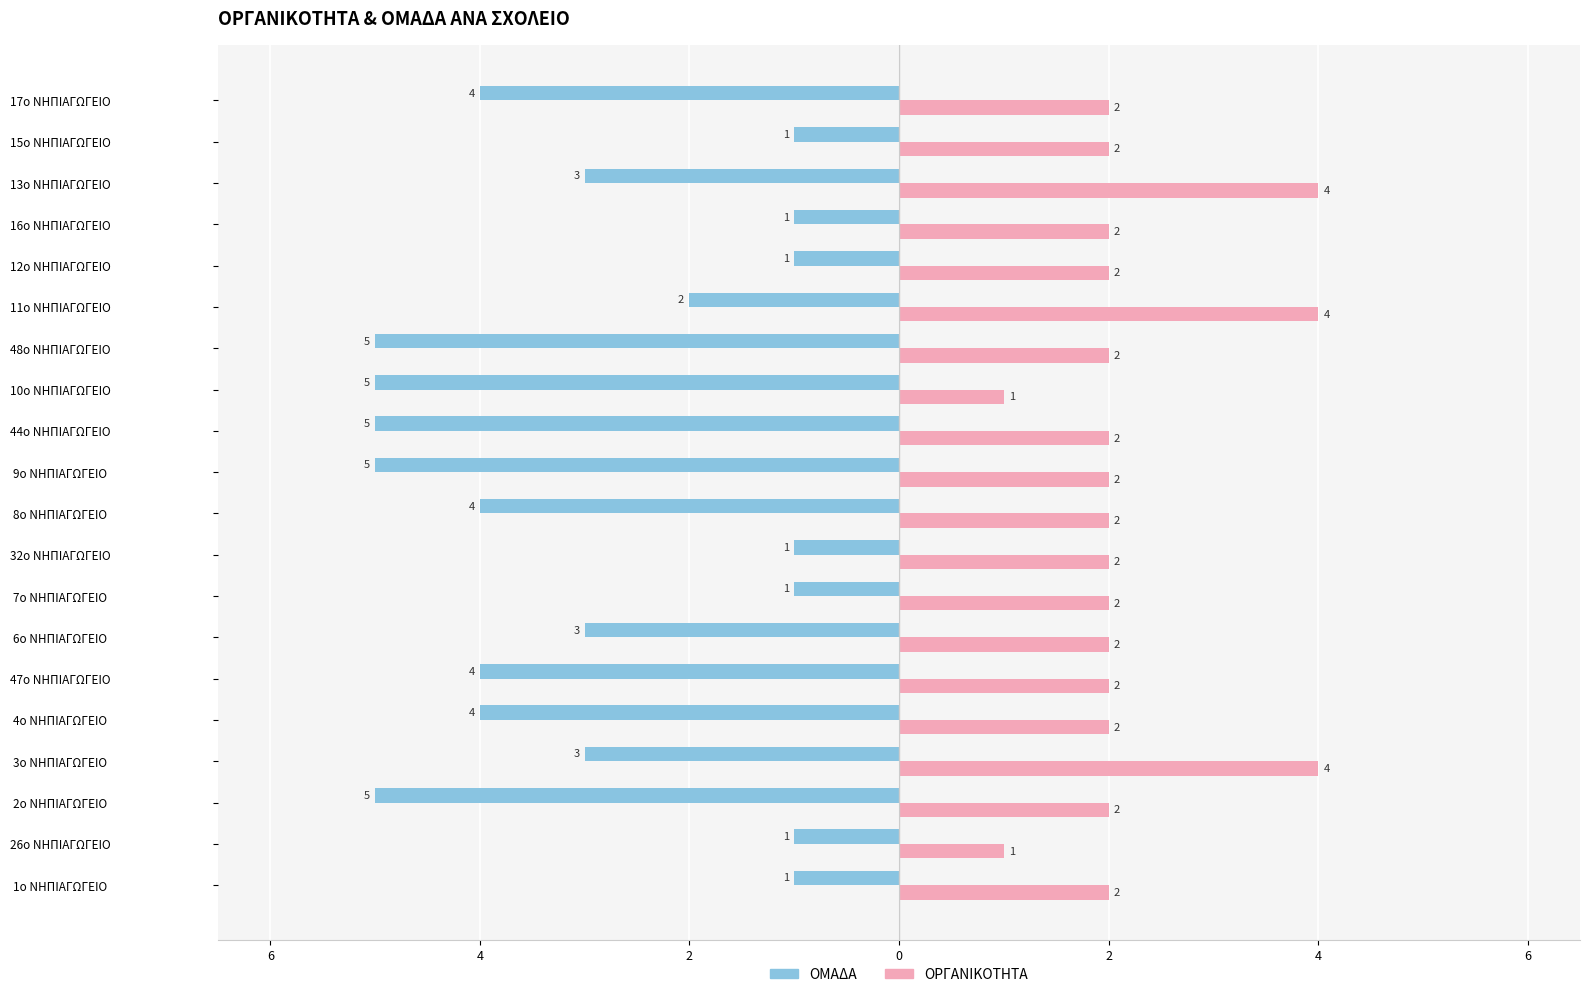

List the series in order of their overall mean, highest first.

ΟΡΓΑΝΙΚΟΤΗΤΑ, ΟΜΑΔΑ